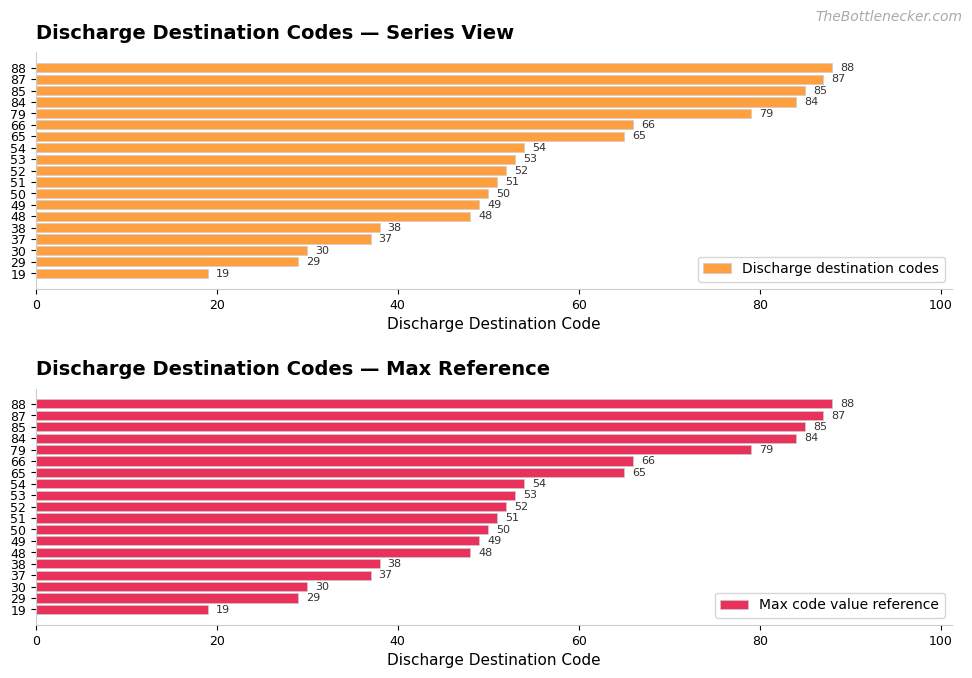

What is the average value of the Discharge destination codes series?

56